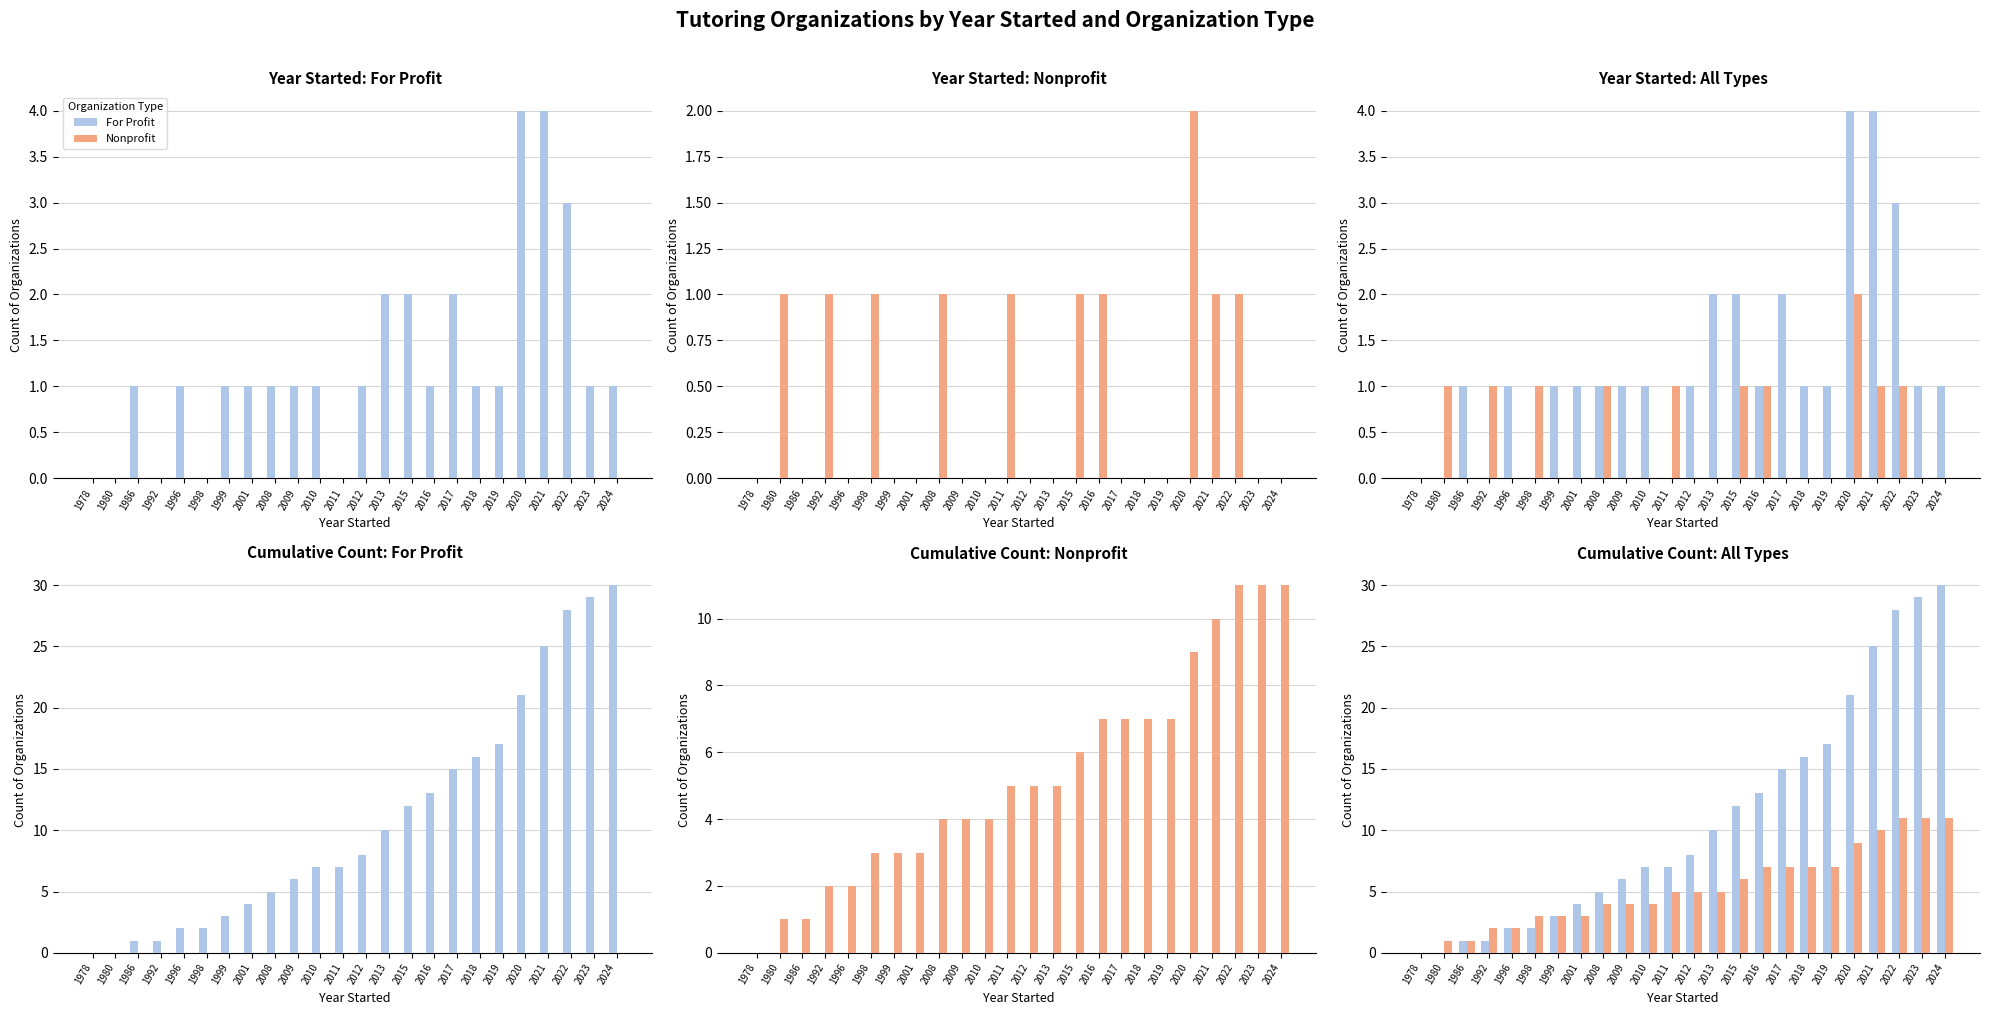

What are all the series names shown in the legend?

For Profit, Nonprofit